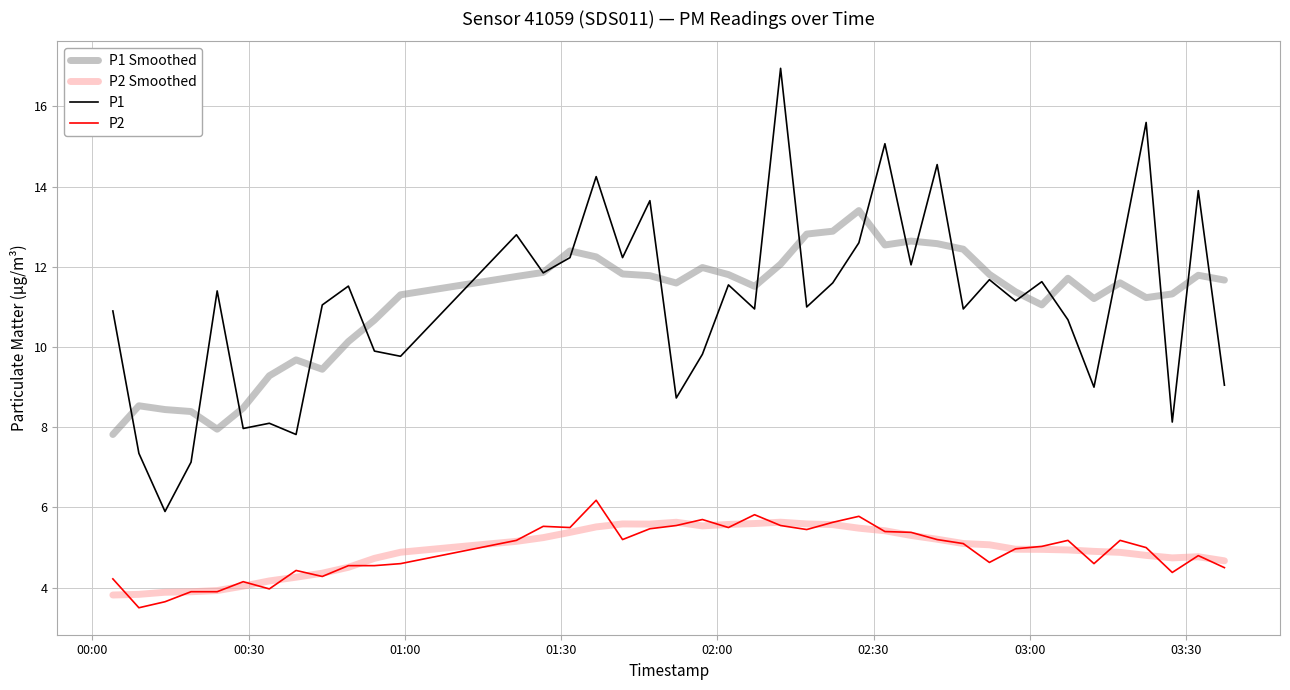

What is the average value of the P1 series?

11.1